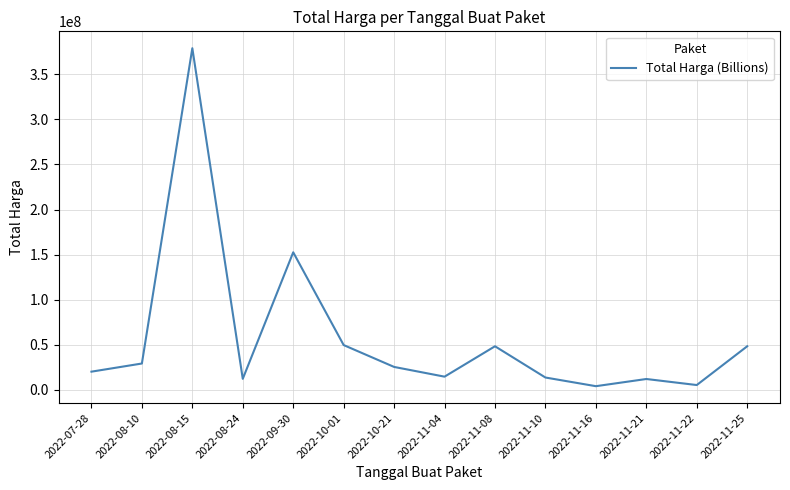

Which has a higher value, 2022-11-22 or 2022-10-01?

2022-10-01